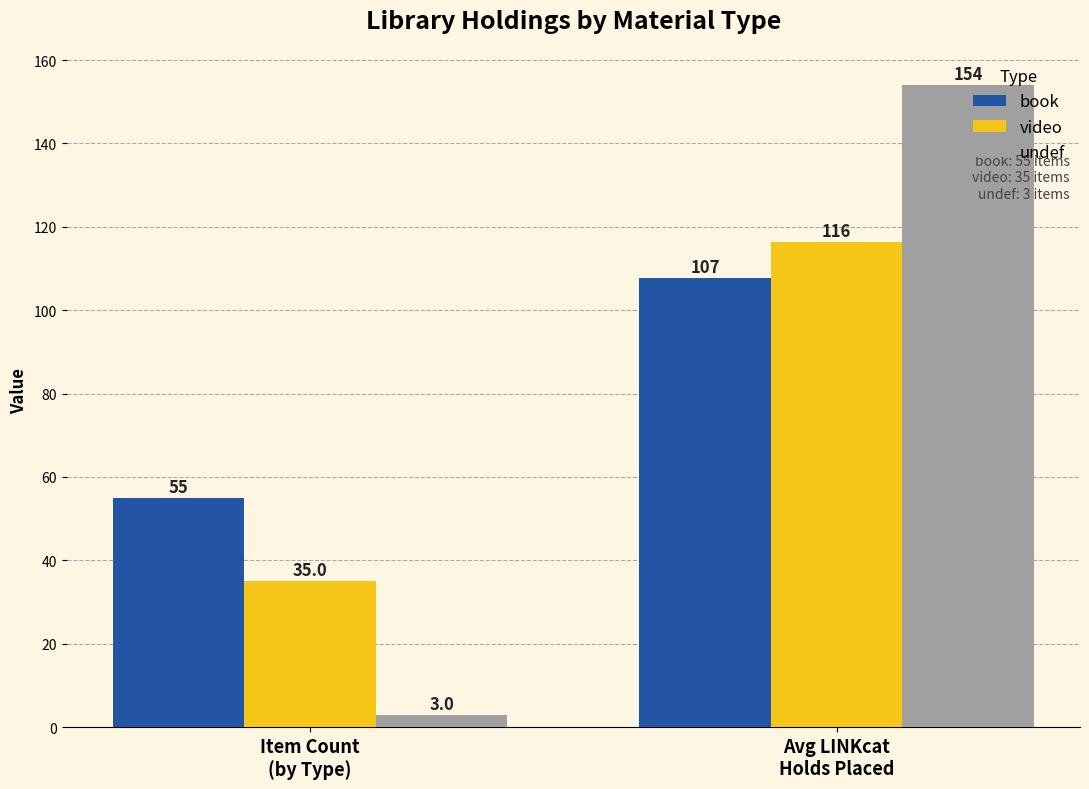

Between Item Count
(by Type) and Avg LINKcat
Holds Placed, which series saw the biggest shift?

undef